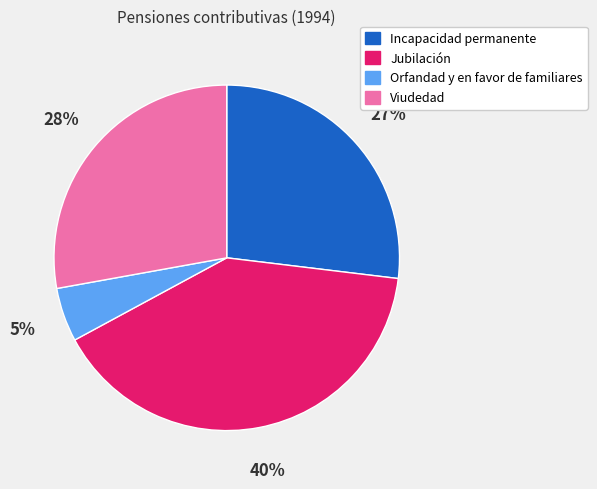

What percentage is the Viudedad slice, to the nearest percent?

28%